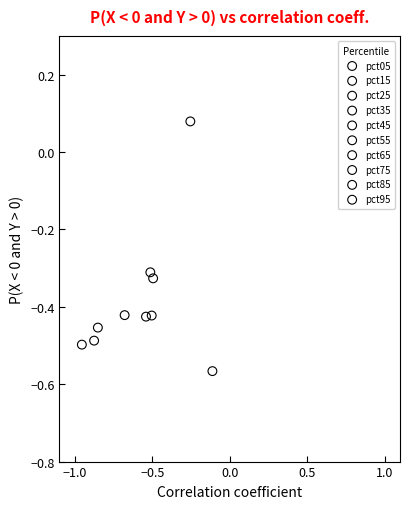

What are all the series names shown in the legend?

pct05, pct15, pct25, pct35, pct45, pct55, pct65, pct75, pct85, pct95